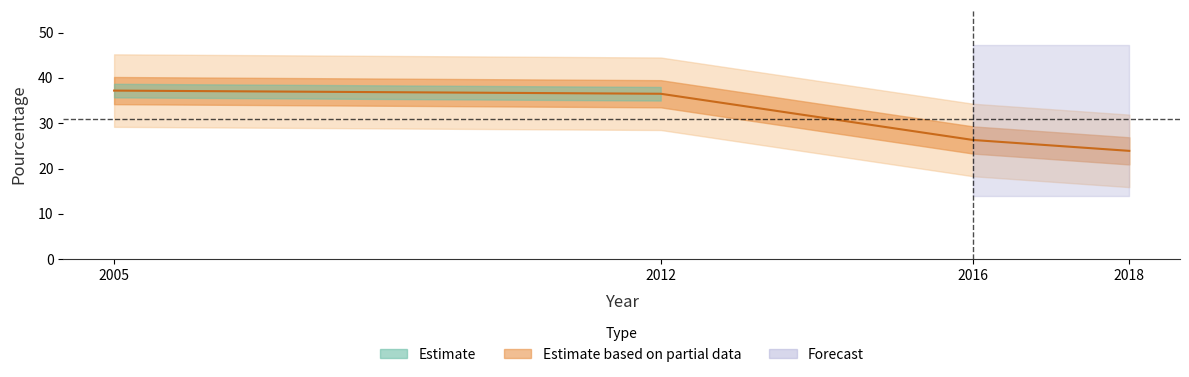

The value at 2016 is 42.3. True or false?

False